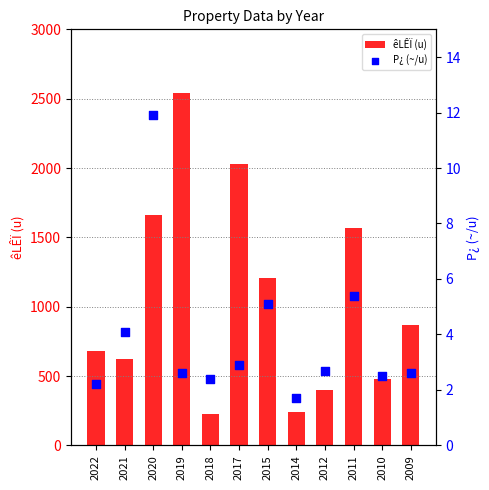

Which series has the largest total across all categories?

êLÊÏ (u)